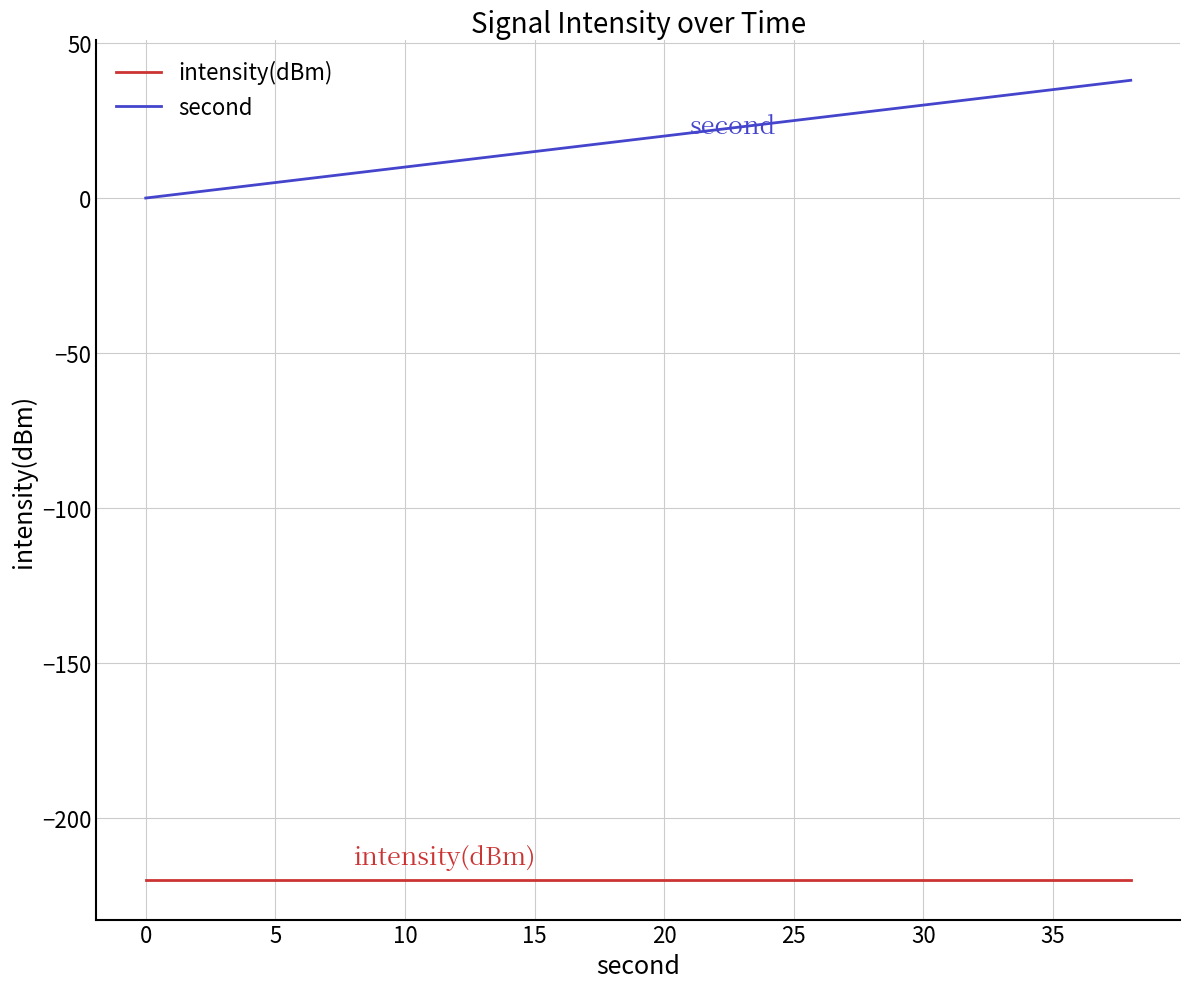

True or false: intensity(dBm) and second cross at least once.

False